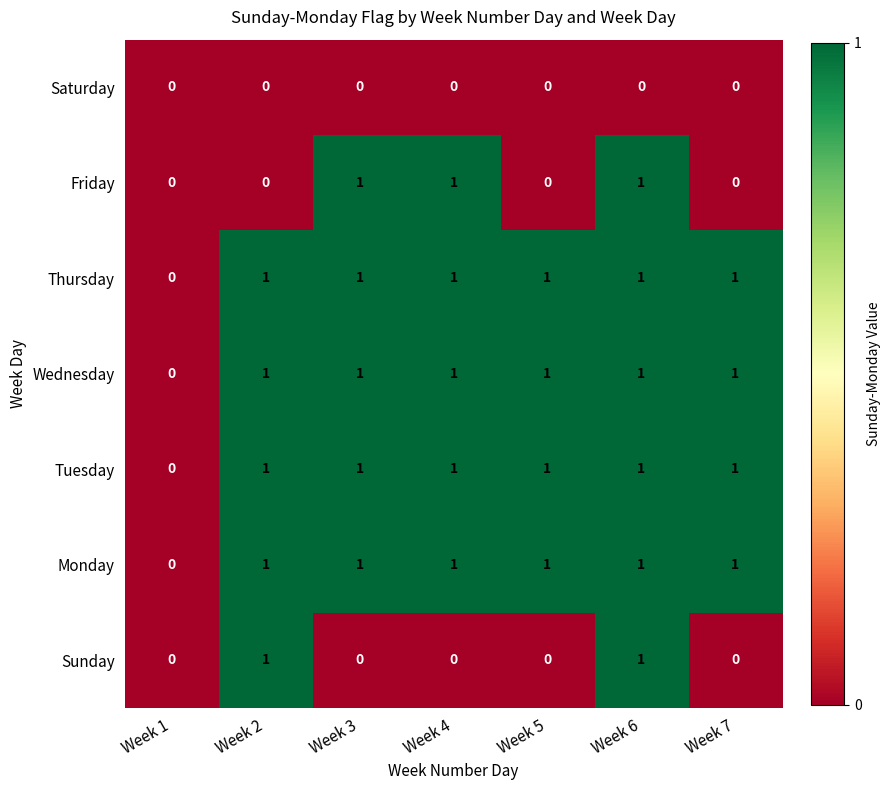

What is the total value across all series at Week 3?

5